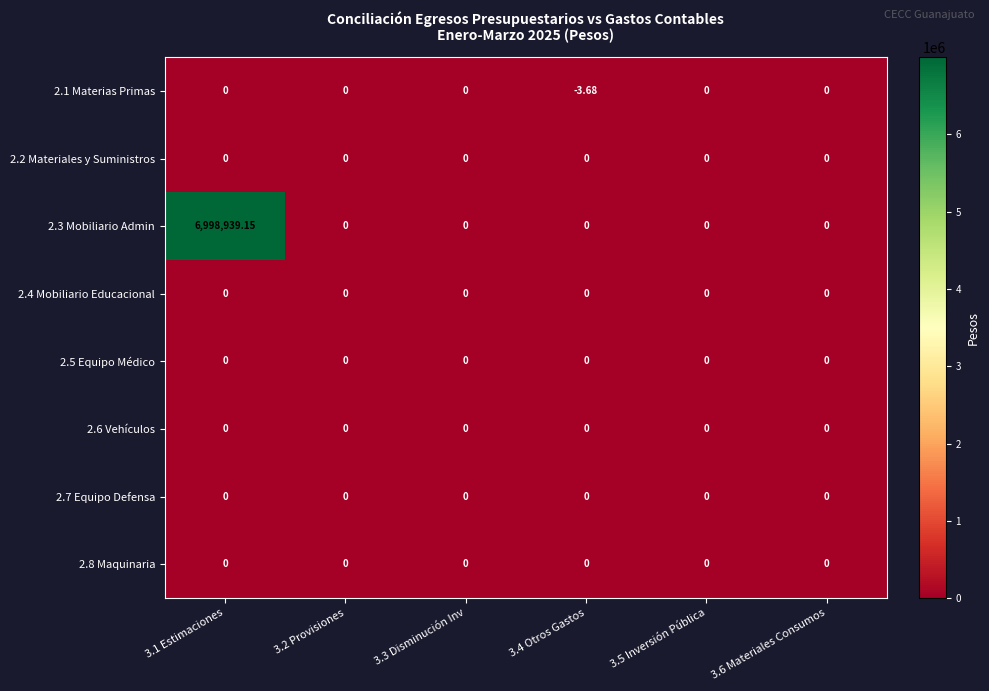

Count the number of data series in this chart.

8